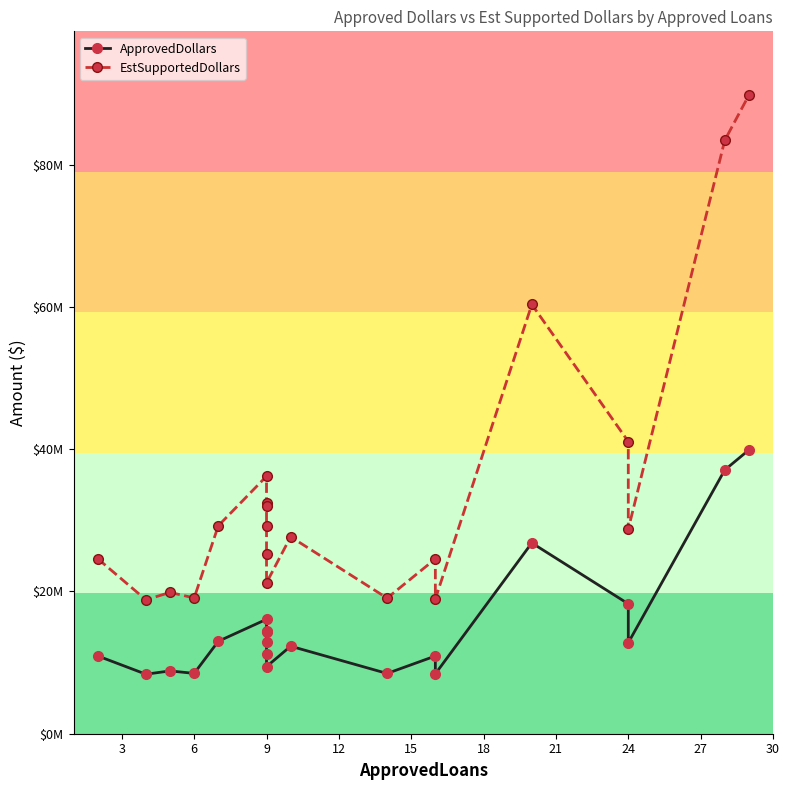

True or false: ApprovedDollars and EstSupportedDollars cross at least once.

False